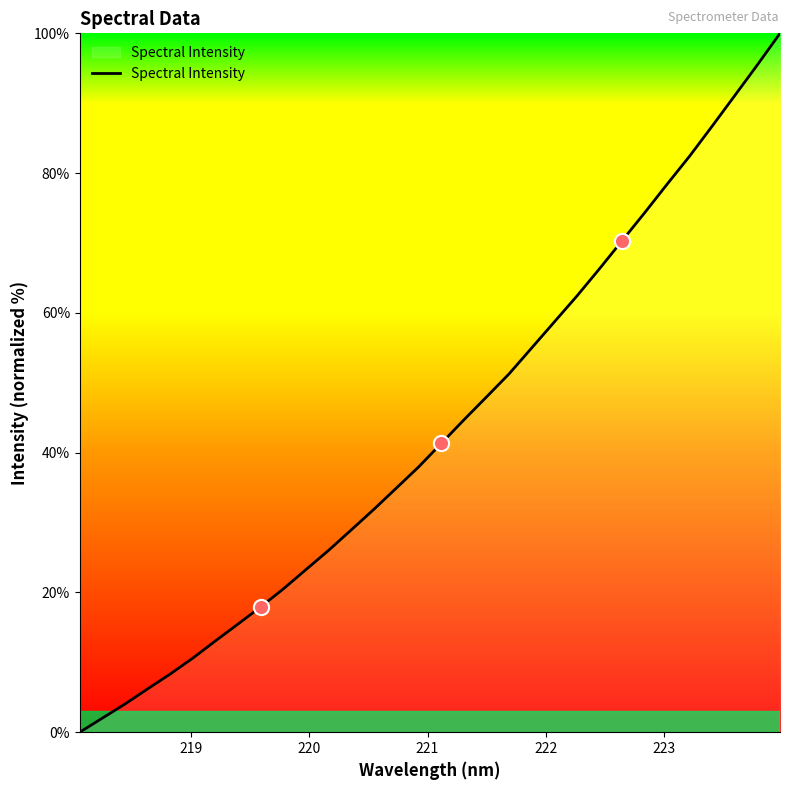

What is the maximum value shown in the chart?

100.0